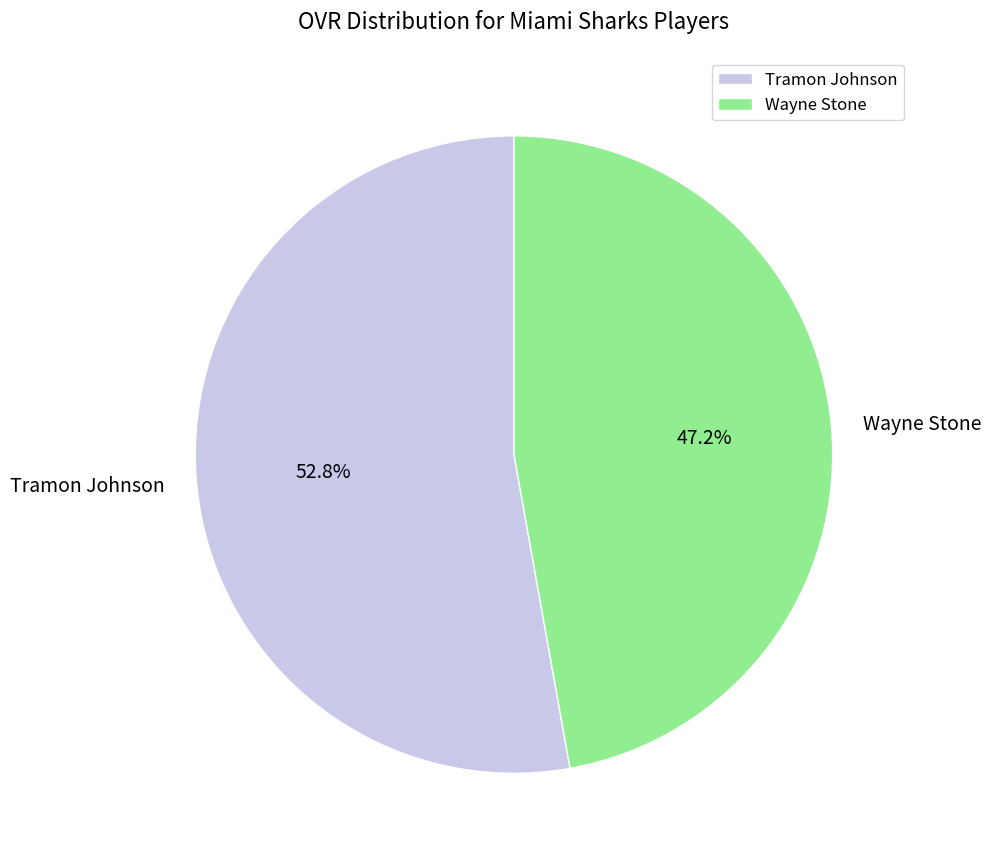

What percentage is the Wayne Stone slice, to the nearest percent?

47%